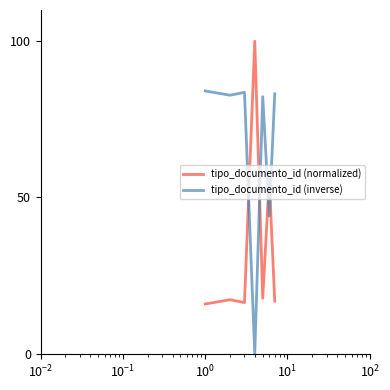

Which series has the largest total across all categories?

tipo_documento_id (inverse)